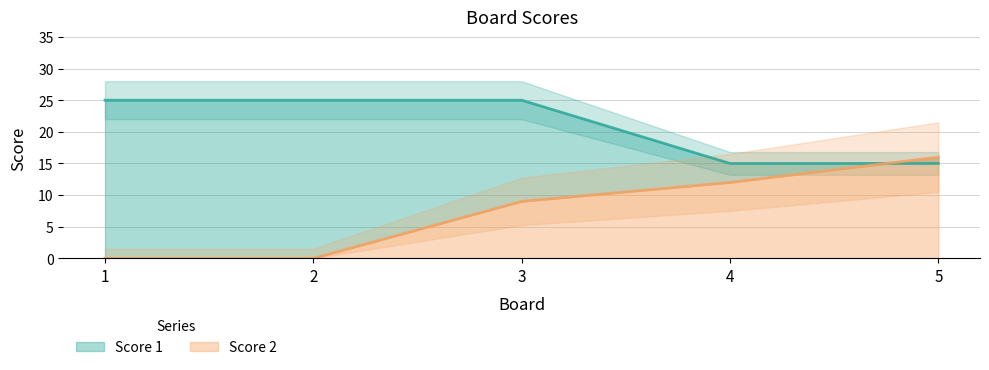

What is the difference between the maximum and minimum values in the Score 1 series?

10